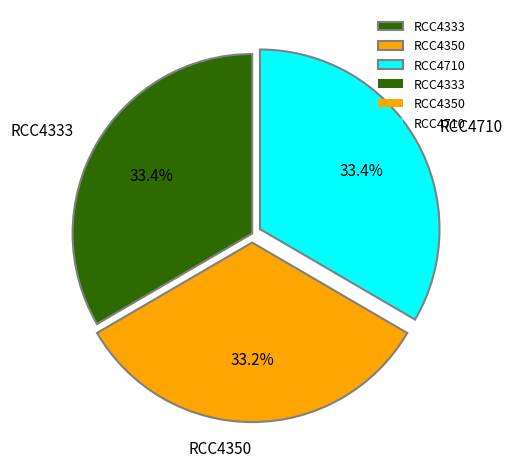

To the nearest percent, what is the combined percentage of RCC4350 and RCC4710?

67%